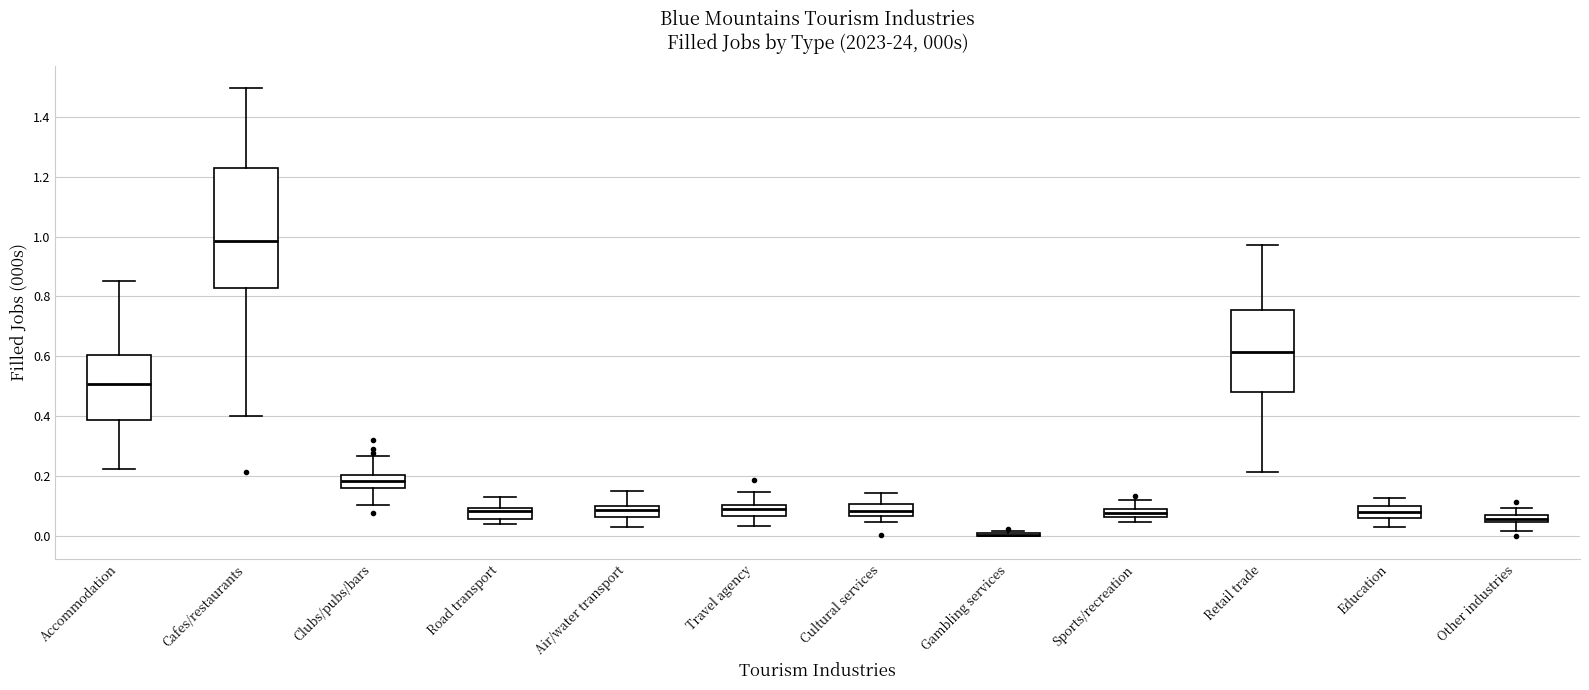

Comparing the boxes themselves (not the whiskers), which one is the tallest?

Cafes/restaurants